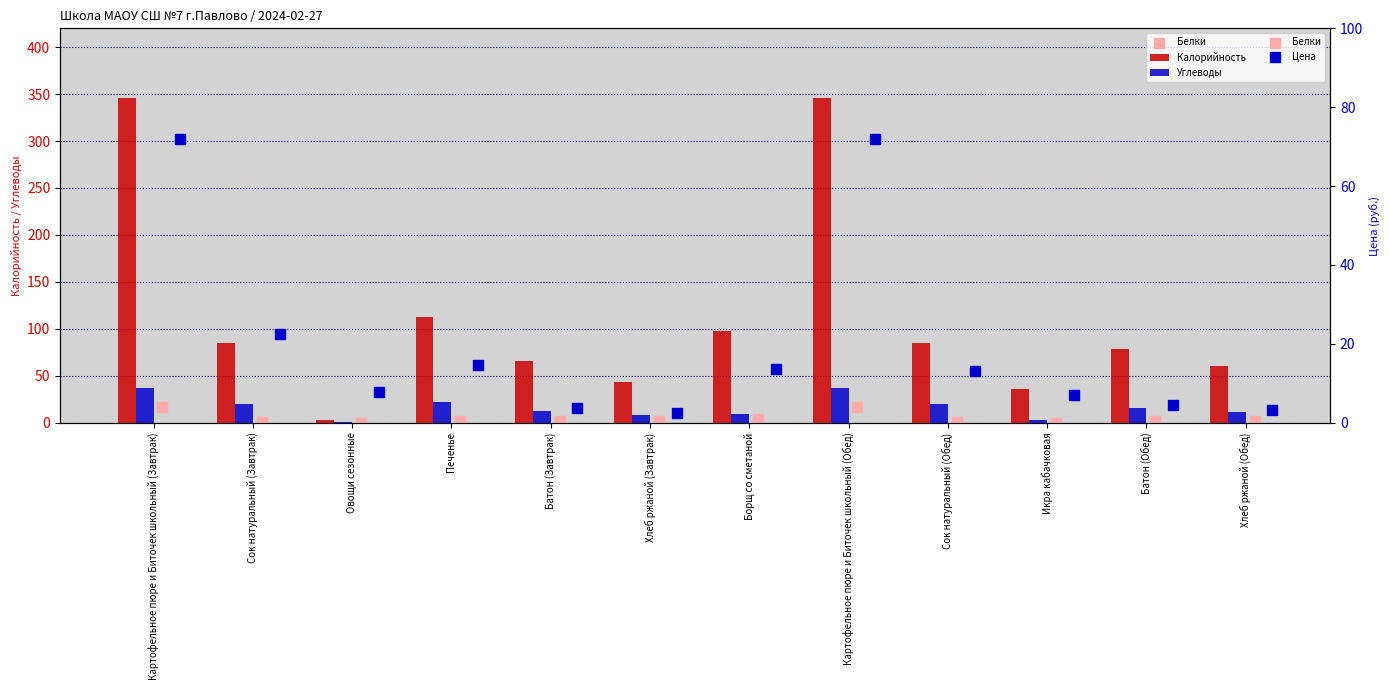

Is the value of Калорийность at Овощи сезонные greater than the value of Углеводы at Сок натуральный (Завтрак)?

No